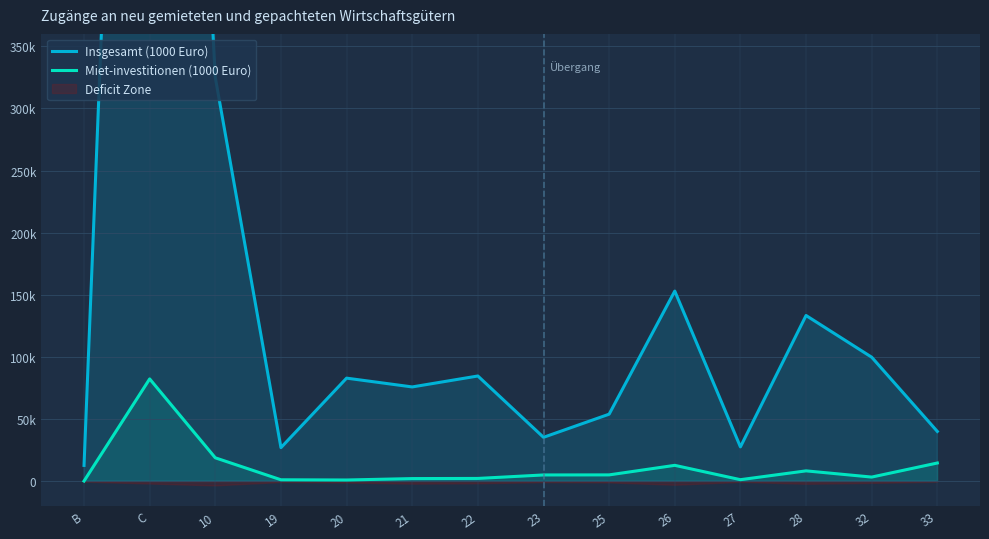

How many categories are shown in the chart?

14